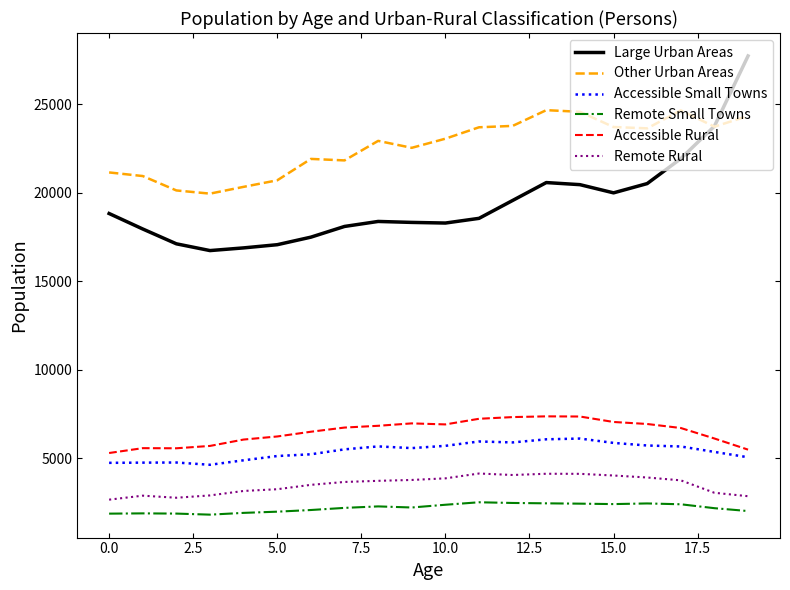

What is the lowest value of the Other Urban Areas series?

19939